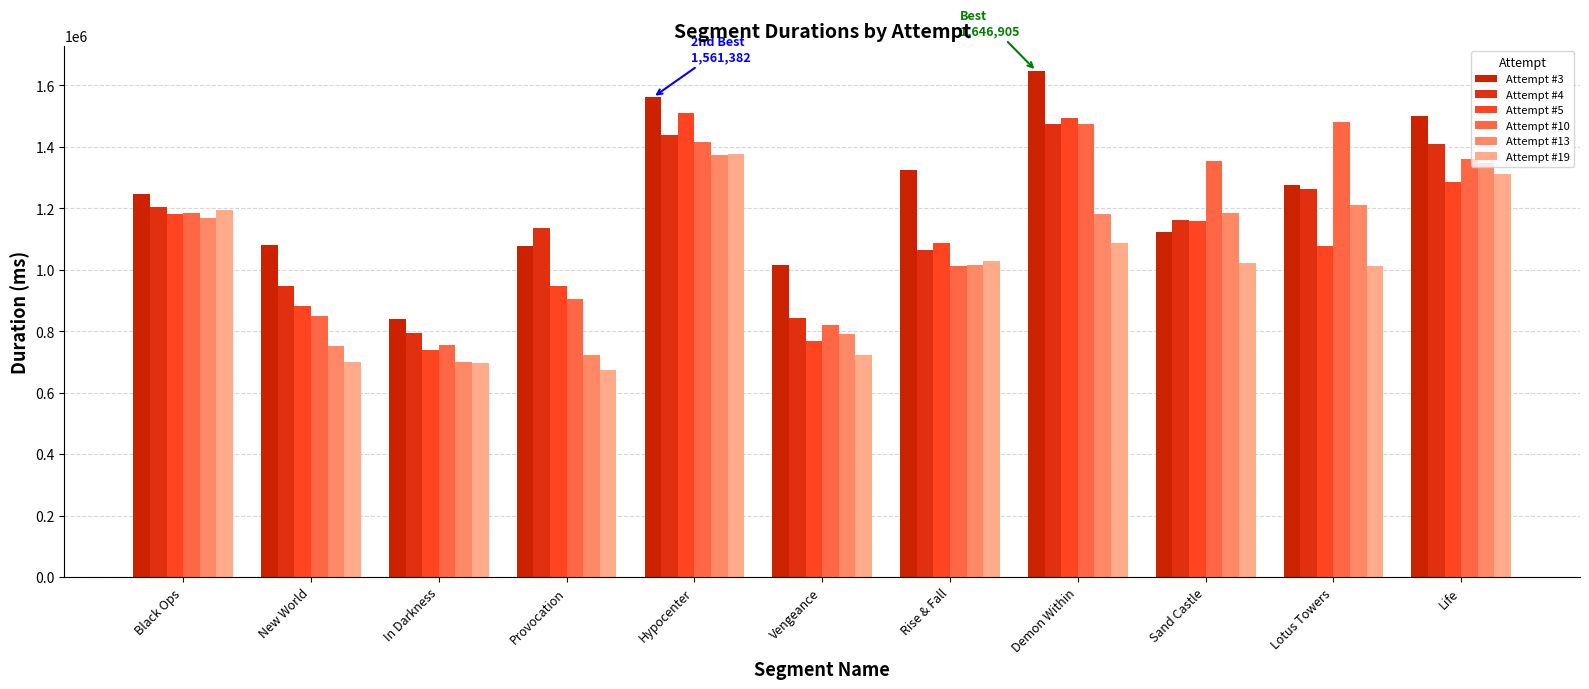

What is the difference between the Attempt #13 values at New World and Life?

594997